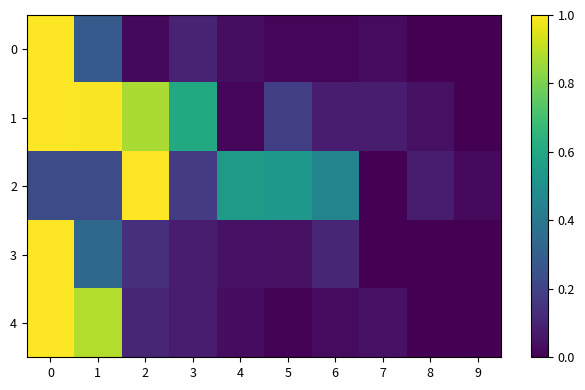

Reading left to right, list all the values displayed in this chart.

0: 0=1.0	1=0.3	2=0.0	3=0.1	4=0.0	5=0.0	6=0.0	7=0.0	8=0.0	9=0.0
1: 0=1.0	1=1.0	2=0.9	3=0.6	4=0.0	5=0.2	6=0.1	7=0.1	8=0.0	9=0.0
2: 0=0.2	1=0.2	2=1.0	3=0.2	4=0.5	5=0.5	6=0.5	7=0.0	8=0.1	9=0.0
3: 0=1.0	1=0.3	2=0.1	3=0.1	4=0.1	5=0.0	6=0.1	7=0.0	8=0.0	9=0.0
4: 0=1.0	1=0.9	2=0.1	3=0.1	4=0.0	5=0.0	6=0.0	7=0.0	8=0.0	9=0.0